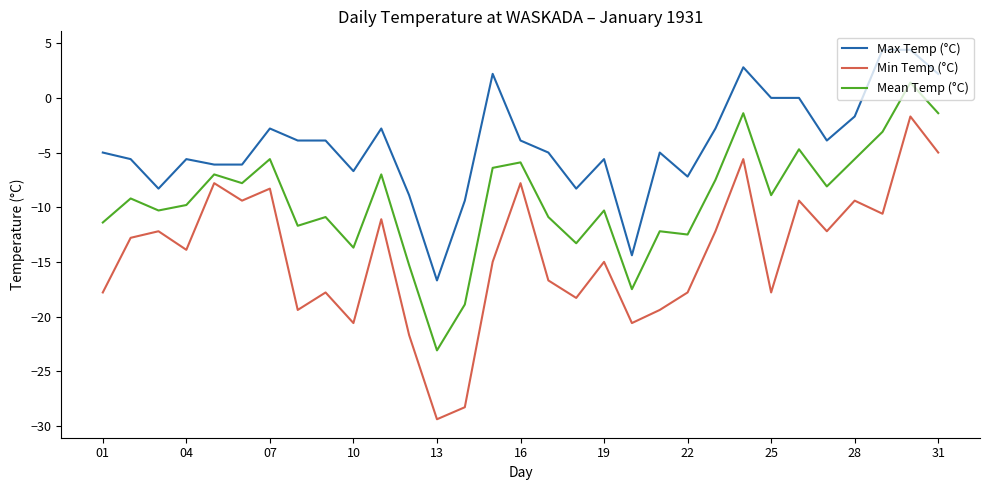

Reading right to left, extract all data points from this chart.

Max Temp (°C): 2.2	4.4	4.4	-1.7	-3.9	0.0	0.0	2.8	-2.8	-7.2	-5.0	-14.4	-5.6	-8.3	-5.0	-3.9	2.2	-9.4	-16.7	-8.9	-2.8	-6.7	-3.9	-3.9	-2.8	-6.1	-6.1	-5.6	-8.3	-5.6	-5.0
Min Temp (°C): -5.0	-1.7	-10.6	-9.4	-12.2	-9.4	-17.8	-5.6	-12.2	-17.8	-19.4	-20.6	-15.0	-18.3	-16.7	-7.8	-15.0	-28.3	-29.4	-21.7	-11.1	-20.6	-17.8	-19.4	-8.3	-9.4	-7.8	-13.9	-12.2	-12.8	-17.8
Mean Temp (°C): -1.4	1.4	-3.1	-5.6	-8.1	-4.7	-8.9	-1.4	-7.5	-12.5	-12.2	-17.5	-10.3	-13.3	-10.9	-5.9	-6.4	-18.9	-23.1	-15.3	-7.0	-13.7	-10.9	-11.7	-5.6	-7.8	-7.0	-9.8	-10.3	-9.2	-11.4